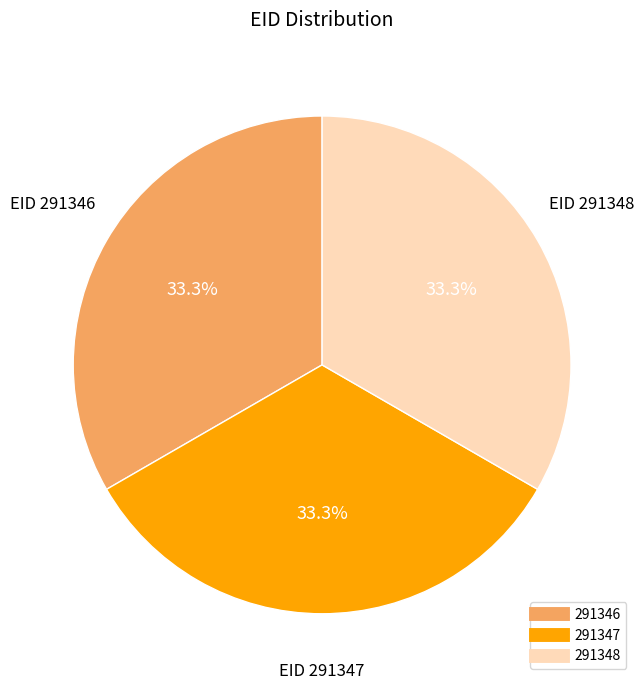

What is the ratio of the value at 291348 to the value at 291347?

1.0